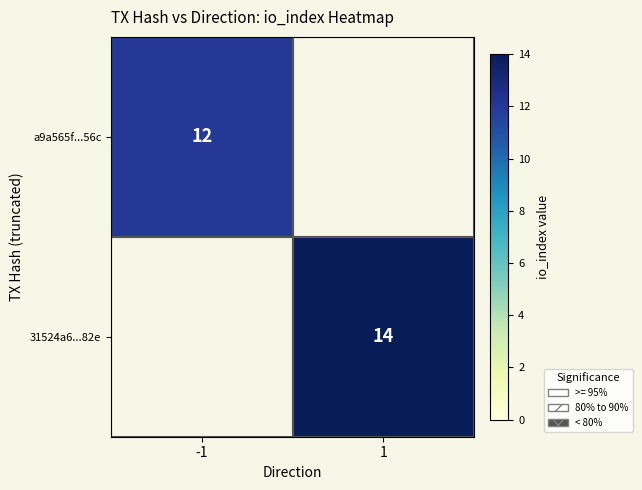

The value of a9a565f...56c at -1 is 3. True or false?

False